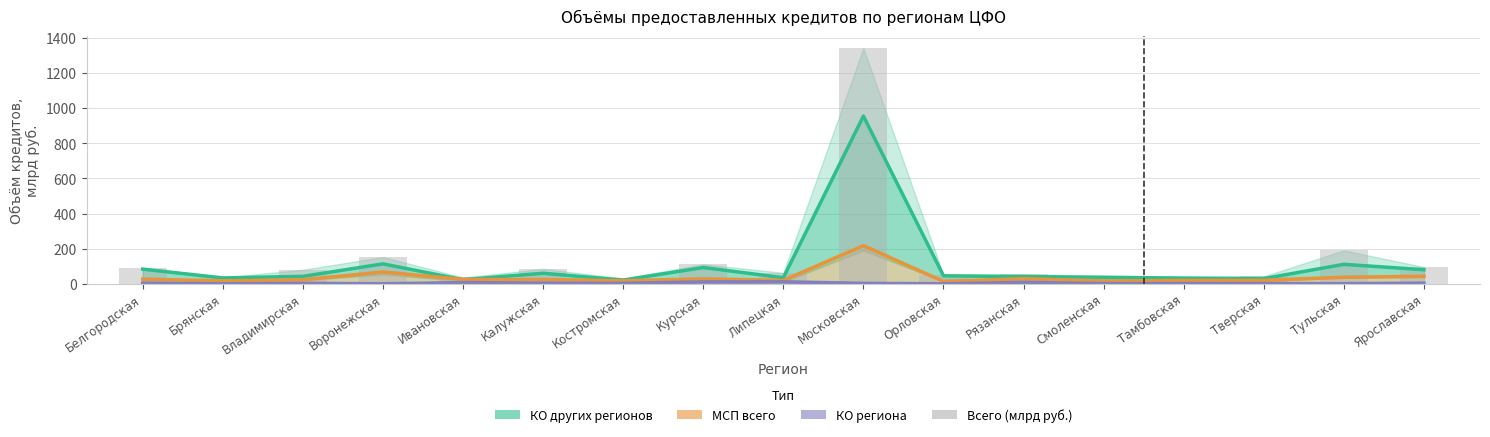

What is the label of the 10th bar from the left?

Московская